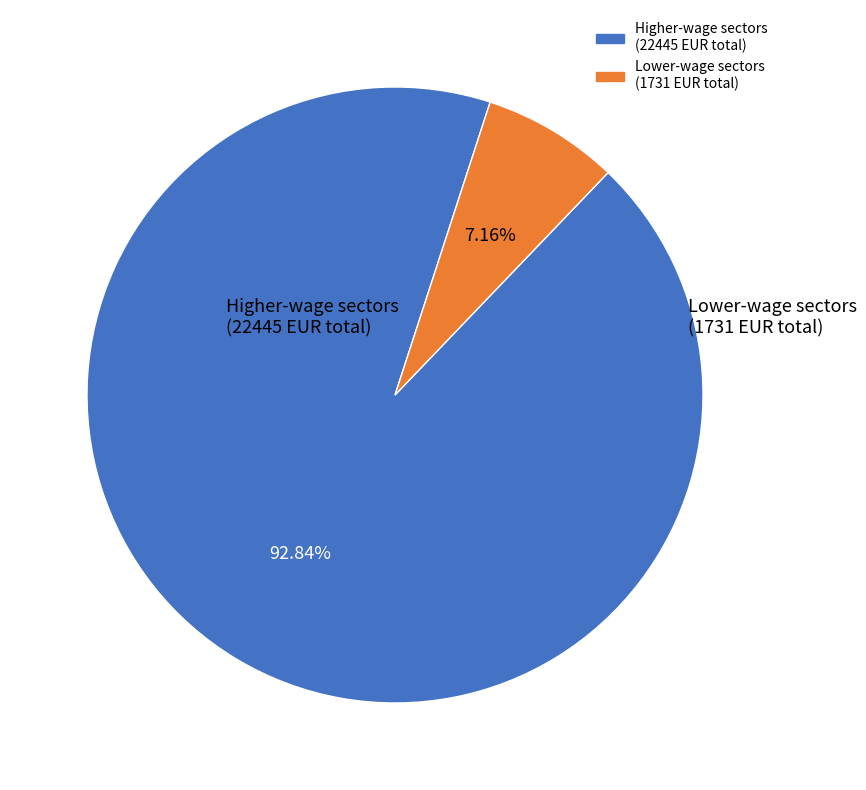

Is there a majority slice in this chart?

Yes